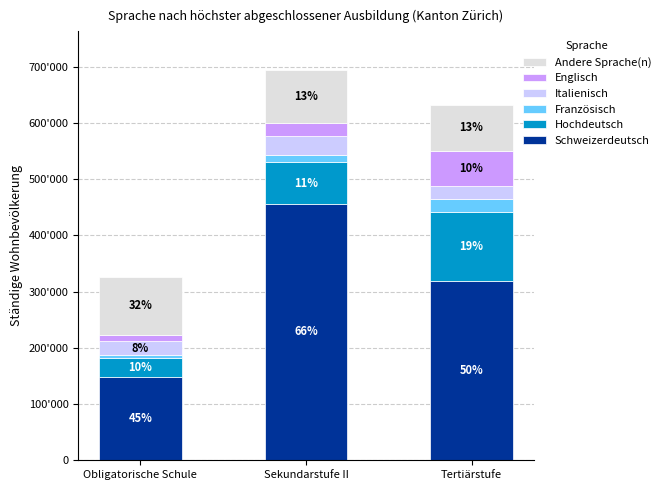

What are all the series names shown in the legend?

Andere Sprache(n), Englisch, Italienisch, Französisch, Hochdeutsch, Schweizerdeutsch